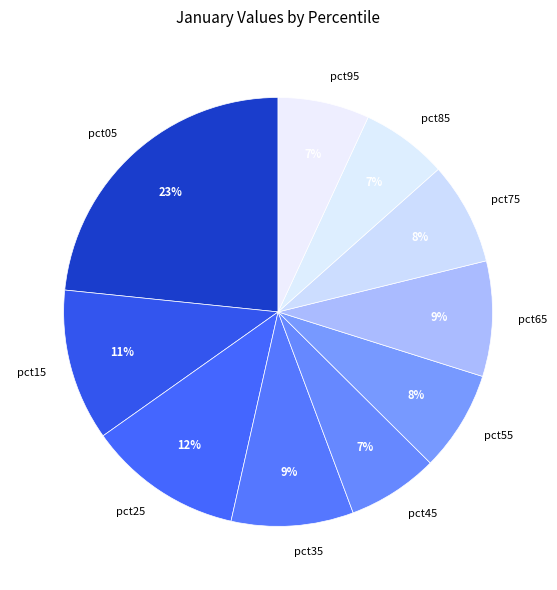

To the nearest percent, what percentage of the pie is pct75?

8%